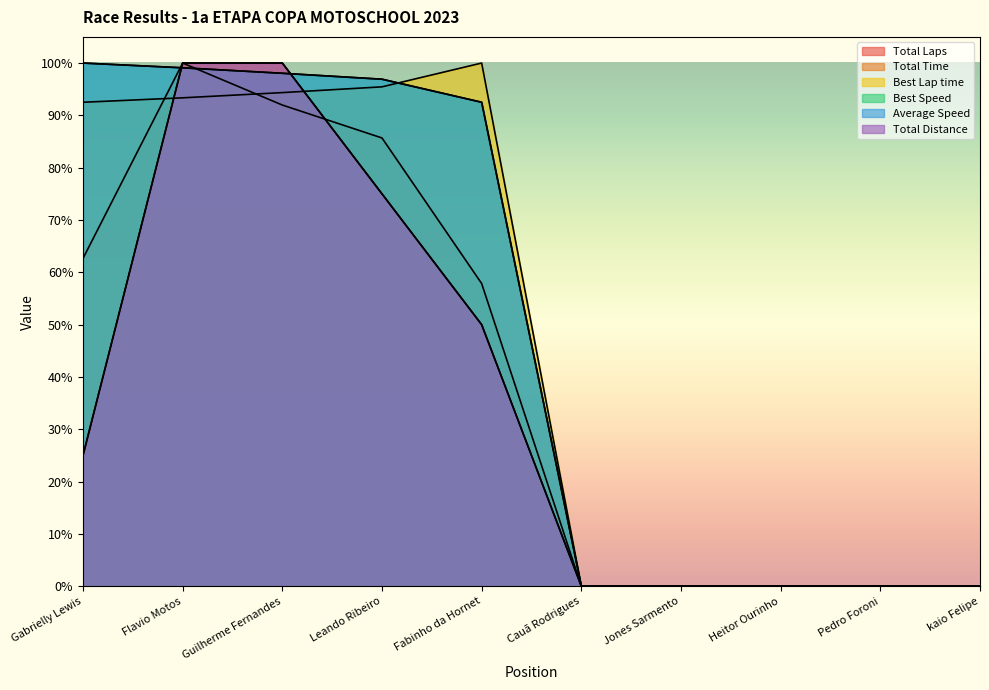

How many data points does each series have?

10